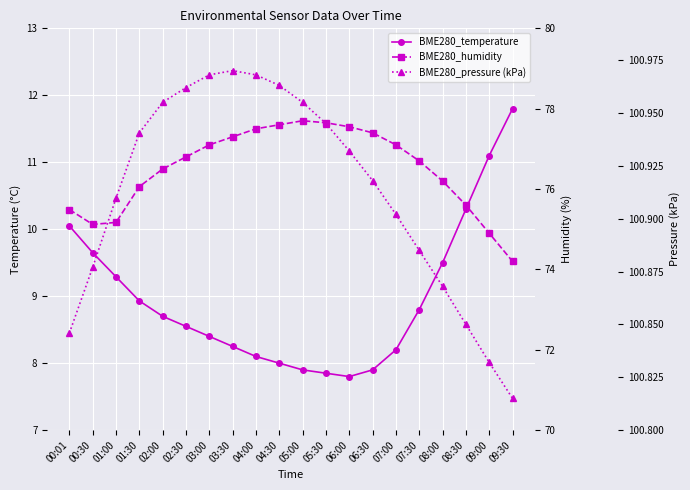

What are all the series names shown in the legend?

BME280_temperature, BME280_humidity, BME280_pressure (kPa)